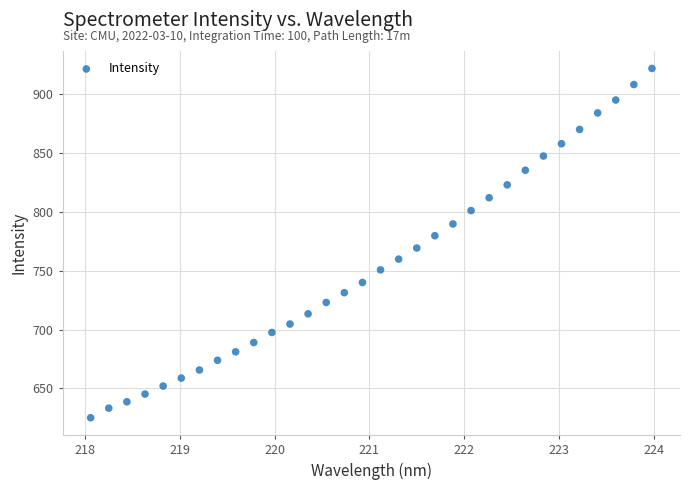

What is the range of Y values (max minus min)?

296.4